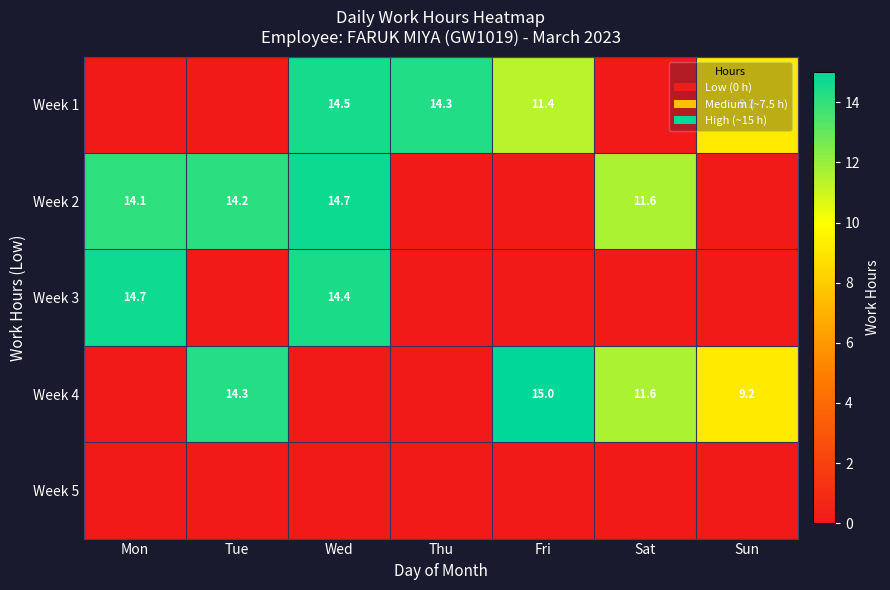

How many series are shown in this chart?

5